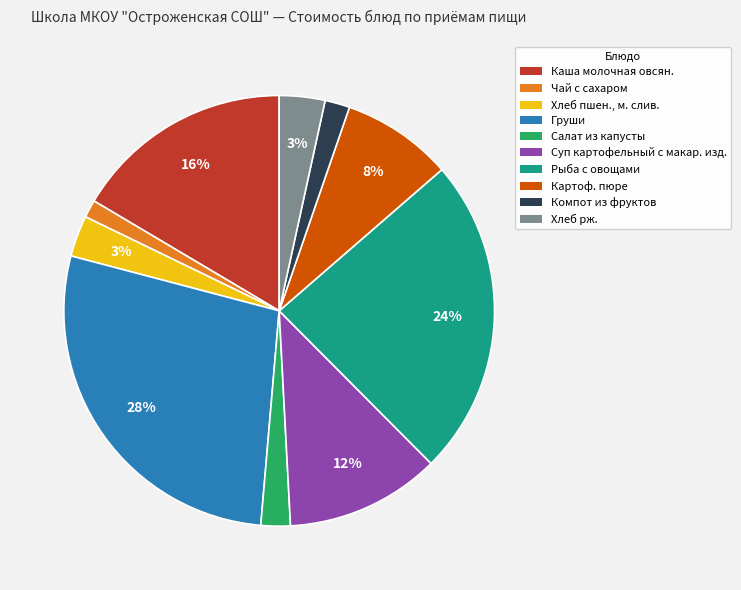

To the nearest percent, what portion does Хлеб пшен., м. слив. represent?

3%